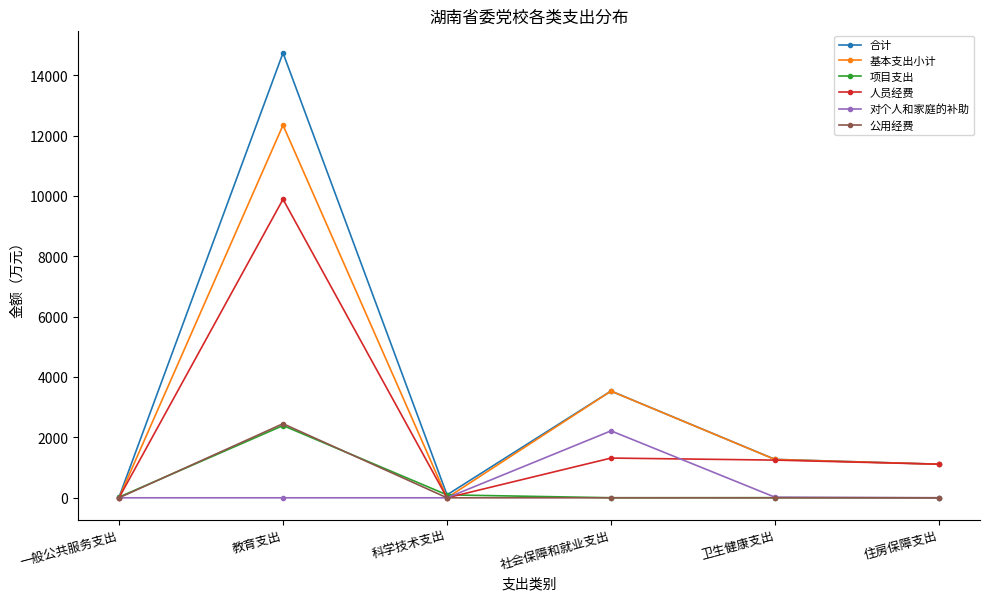

Which label corresponds to the largest value in the chart?

教育支出